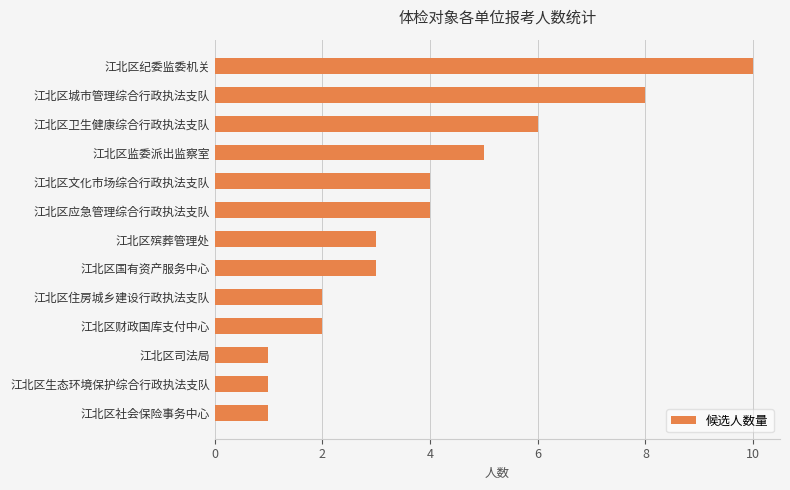

Are the bars grouped side by side (vs. stacked)?

No